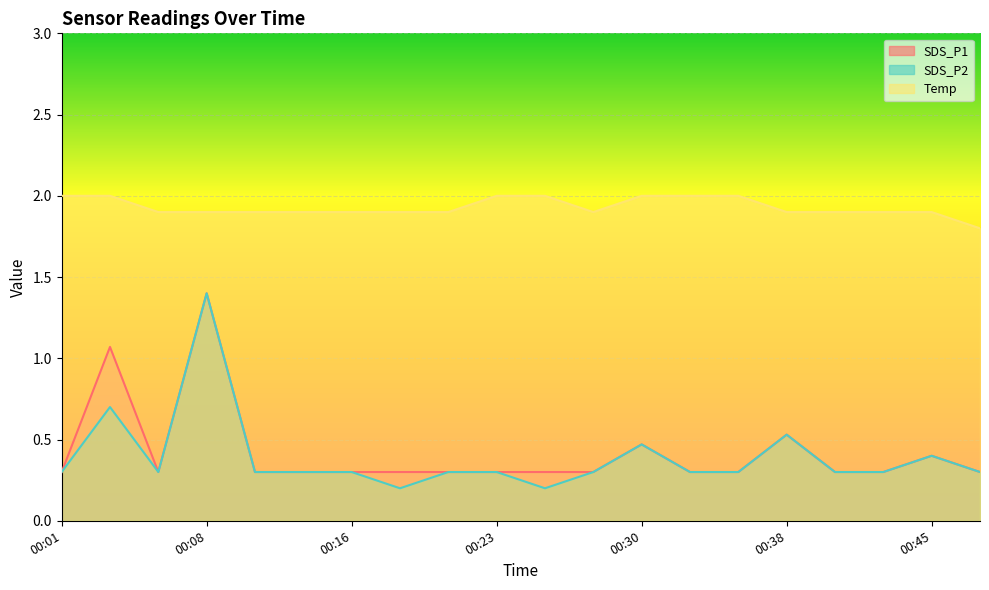

Count the SDS_P2 values in the range 0 to 1.

19